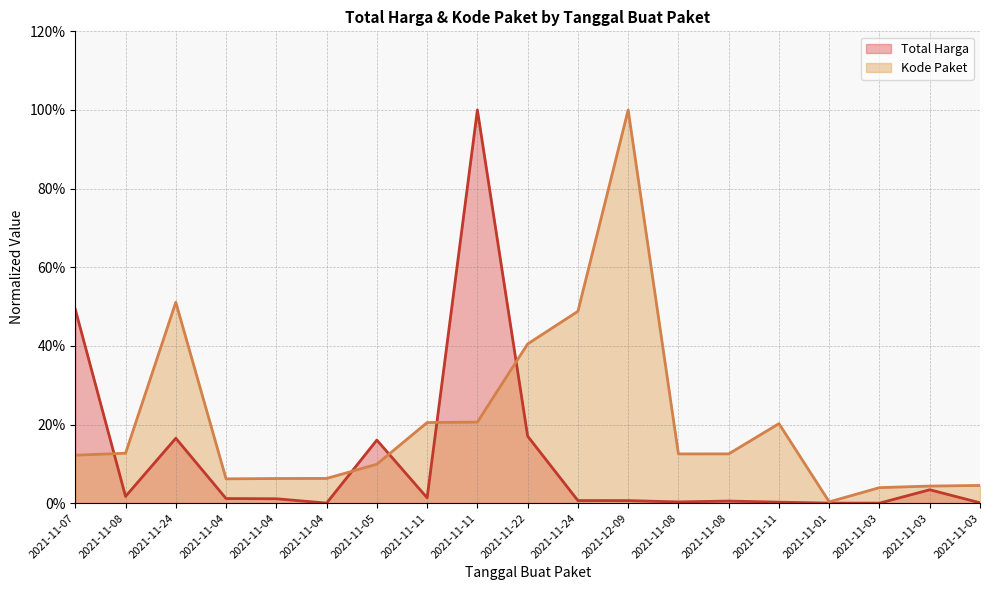

At which label is Total Harga closest to 0?

2021-11-03